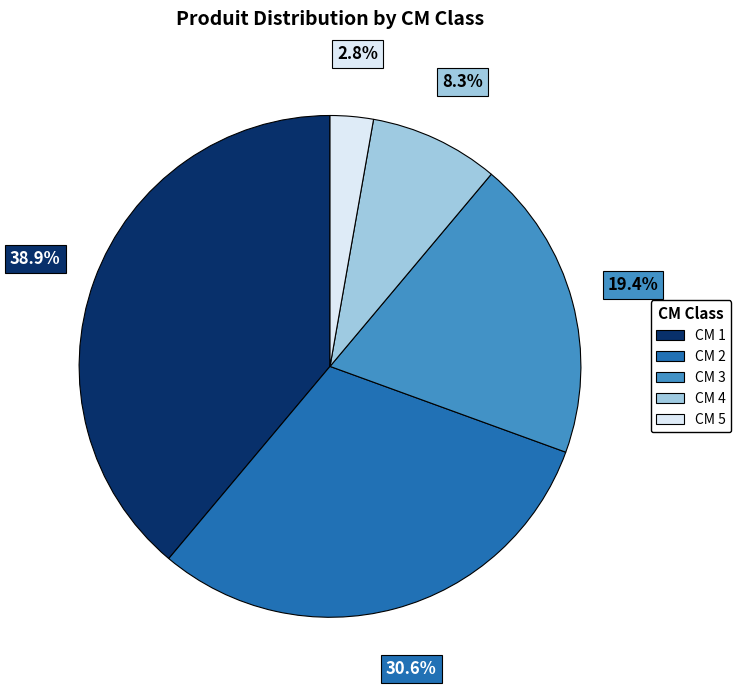

Is there any slice that represents more than half of the pie?

No